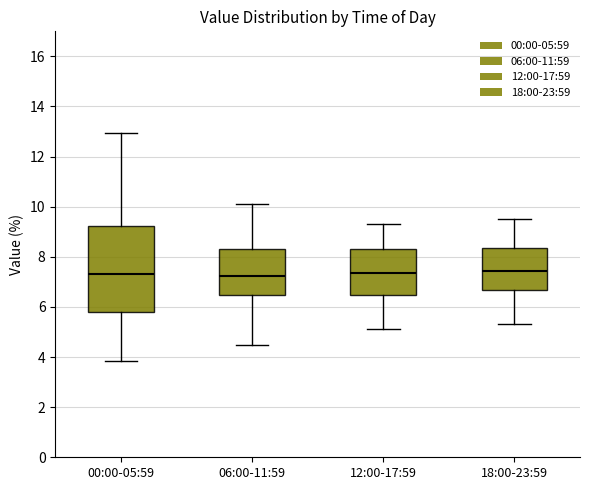

Which box is the tallest, from its lower edge to its upper edge?

00:00-05:59